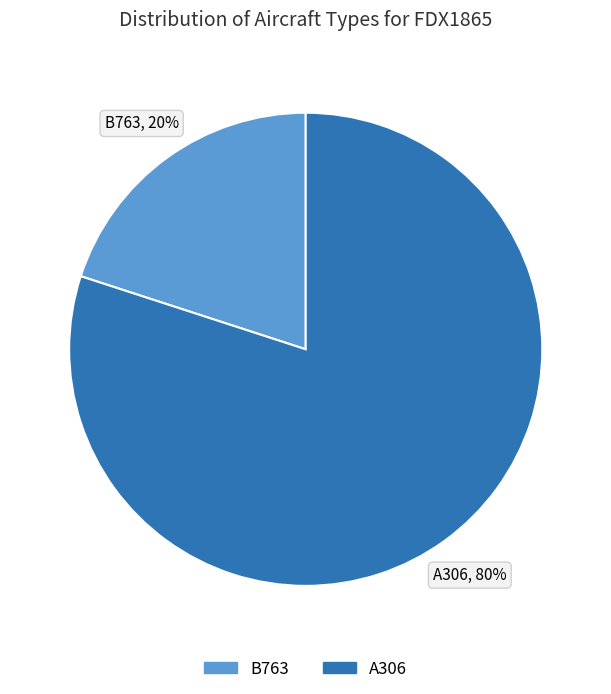

Does any single category account for the majority?

Yes